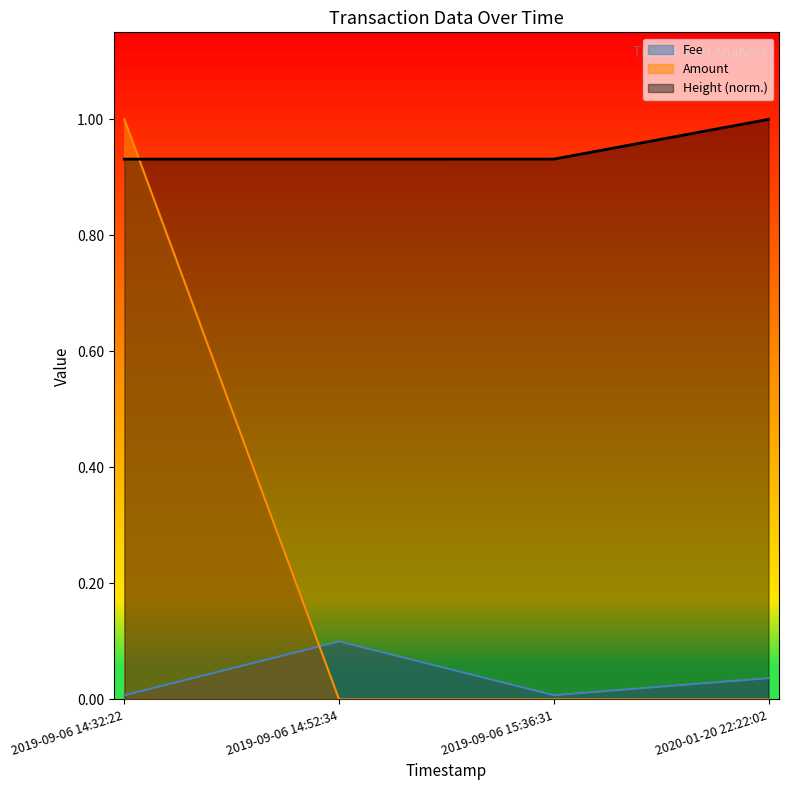

What position from the left is 2019-09-06 14:52:34?

2